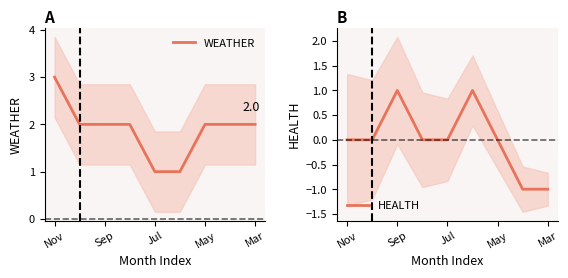

How many series are shown in this chart?

2